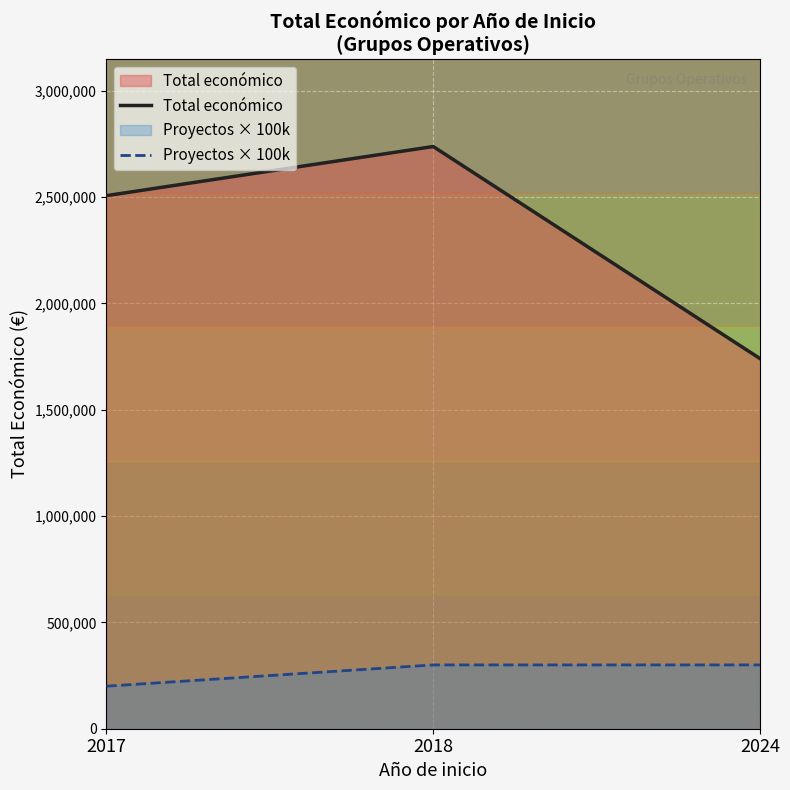

Reading left to right, transcribe all the data shown in this chart.

Total económico: 2506644	2737556	1740536
Proyectos × 100k: 200000	300000	300000